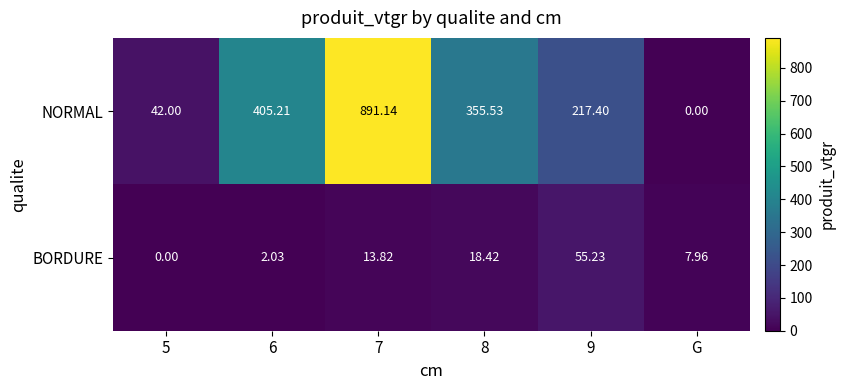

Which category has the lowest value in the NORMAL series?

G